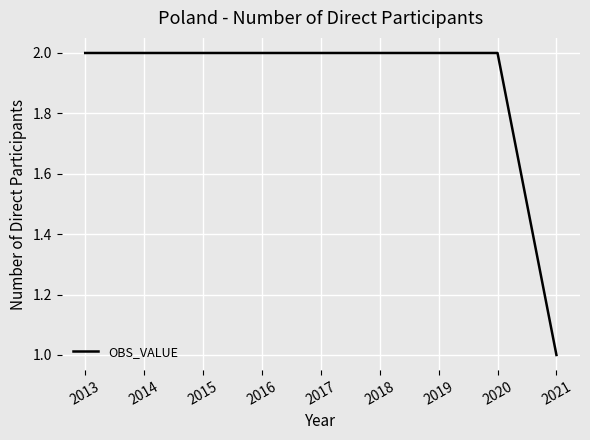

Does the chart have visible grid lines?

Yes